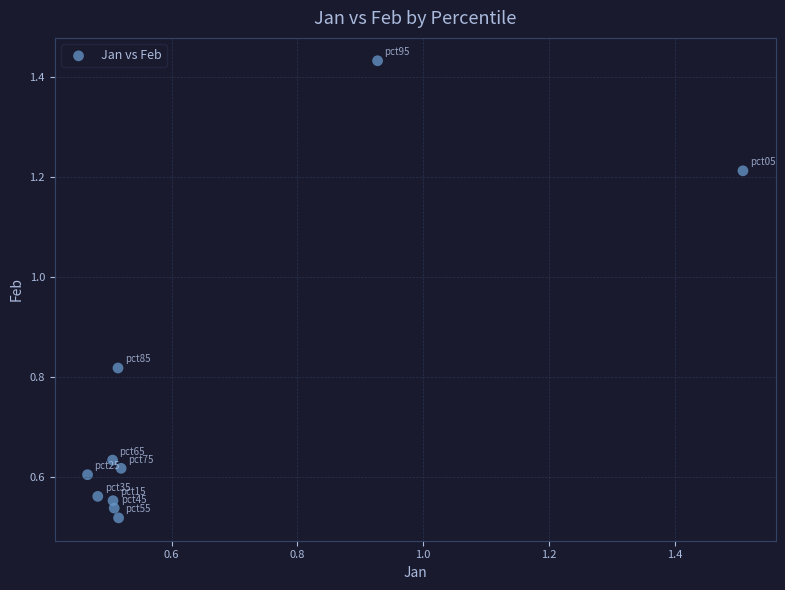

What is the average Y value?

0.7